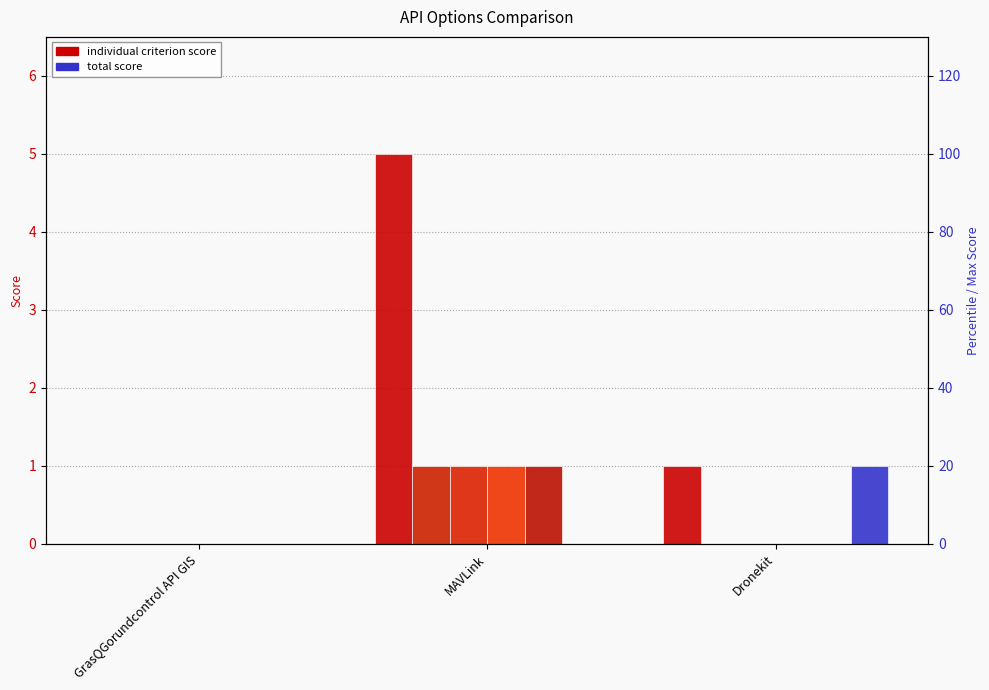

What is the sum of all TOTAL SCORE values?

6